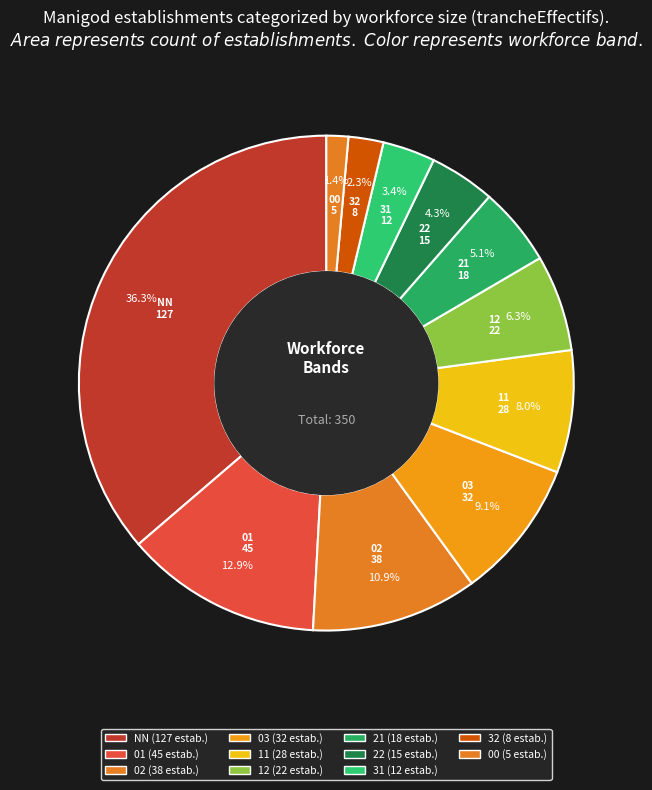

What percentage do 03 and 01 together represent?

22.0%